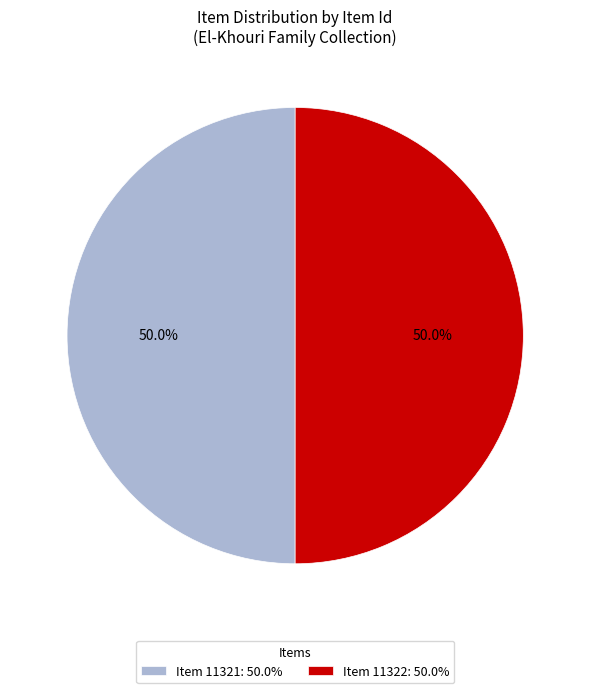

What is the ratio of the value at Item 11322: 50.0% to the value at Item 11321: 50.0%?

1.0